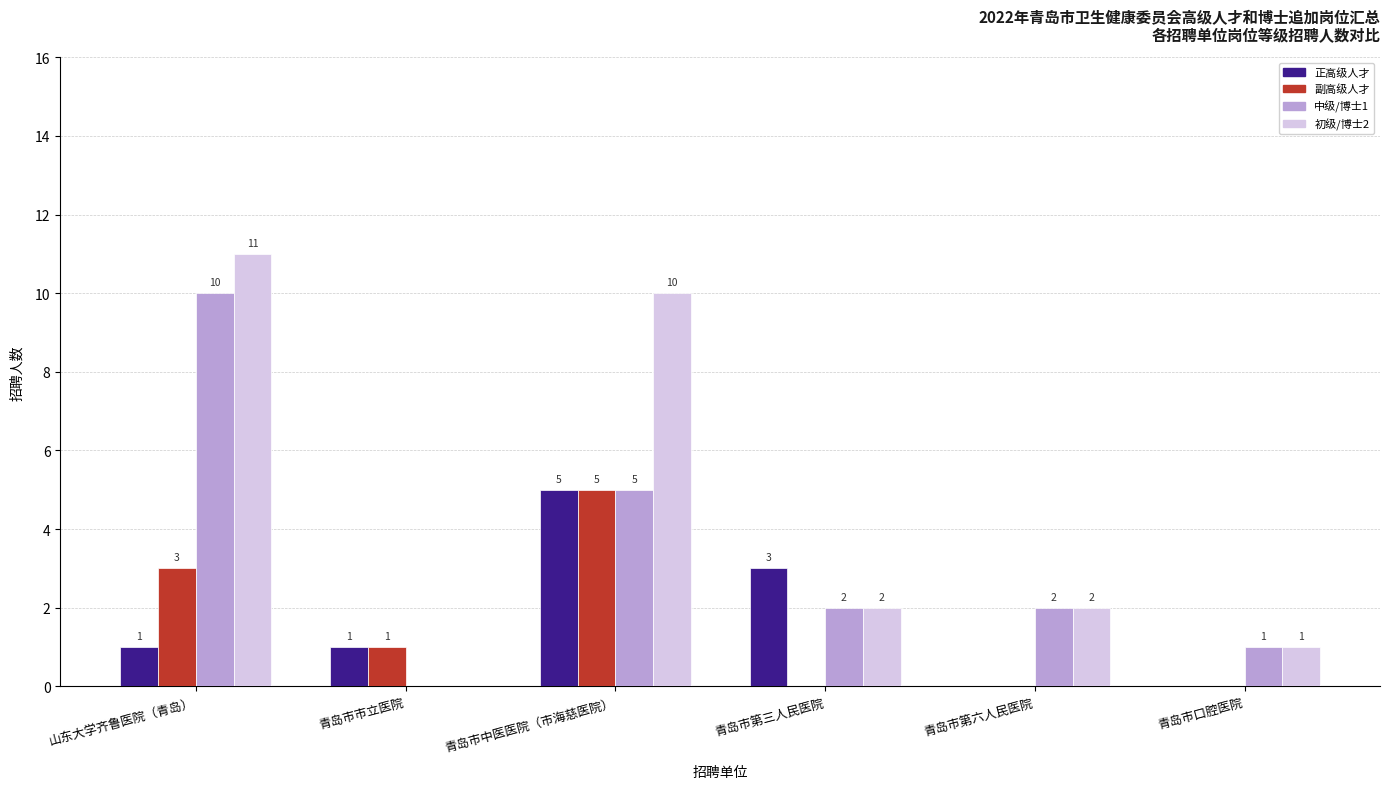

At which label does 副高级人才 reach its peak?

青岛市中医医院（市海慈医院）